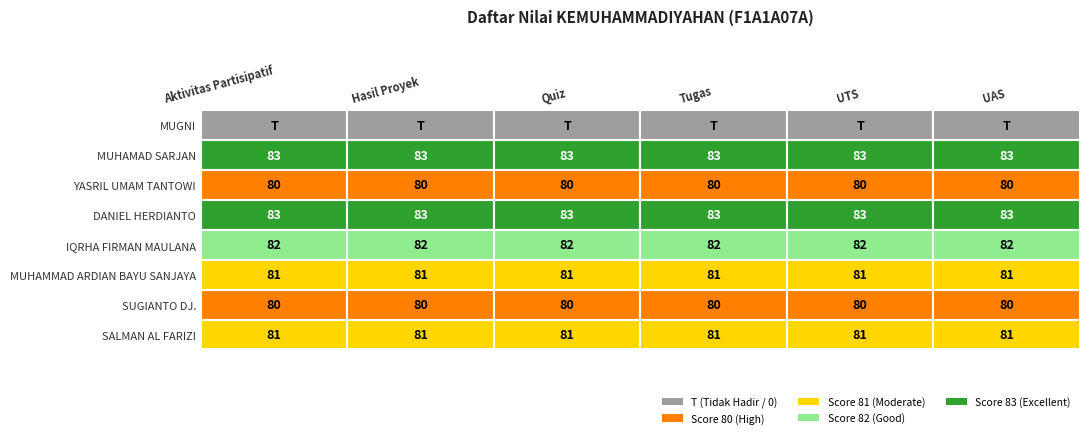

Which series has the widest spread of values?

Aktivitas Partisipatif